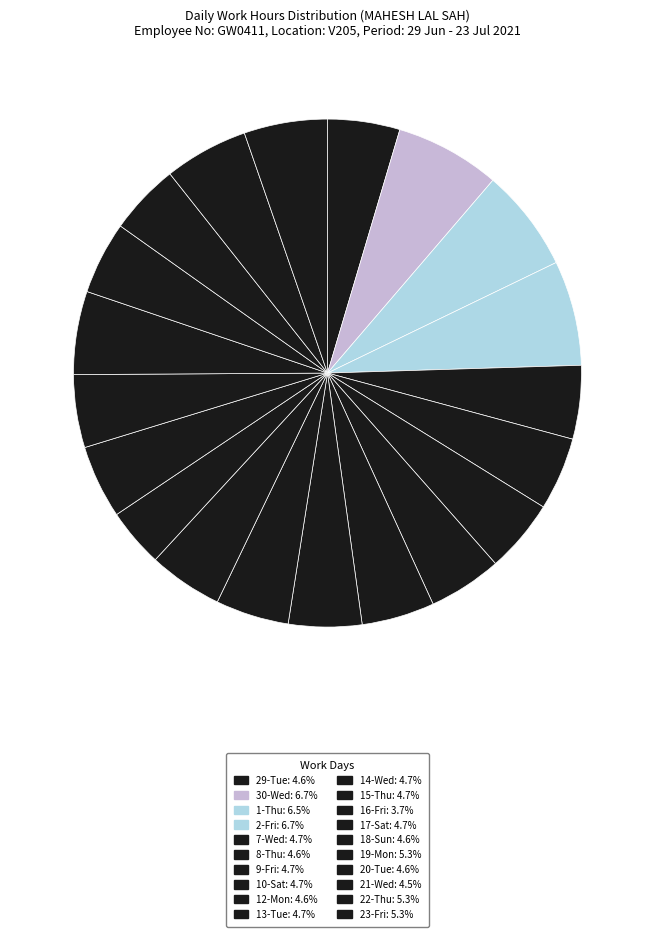

To the nearest percent, what portion does 17-Sat represent?

5%